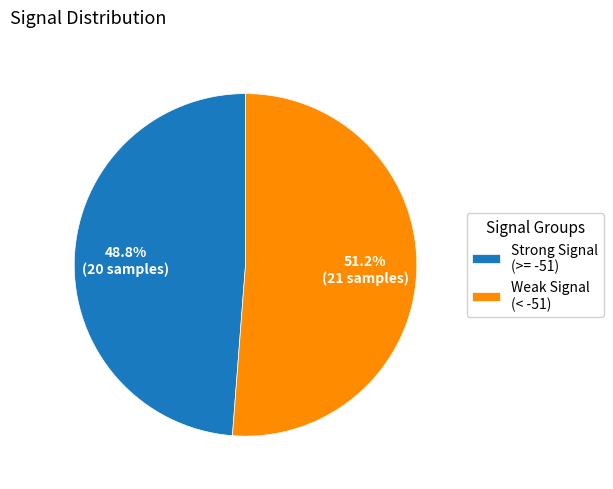

Rank the categories by value from highest to lowest.

Weak Signal (< -51), Strong Signal (>= -51)